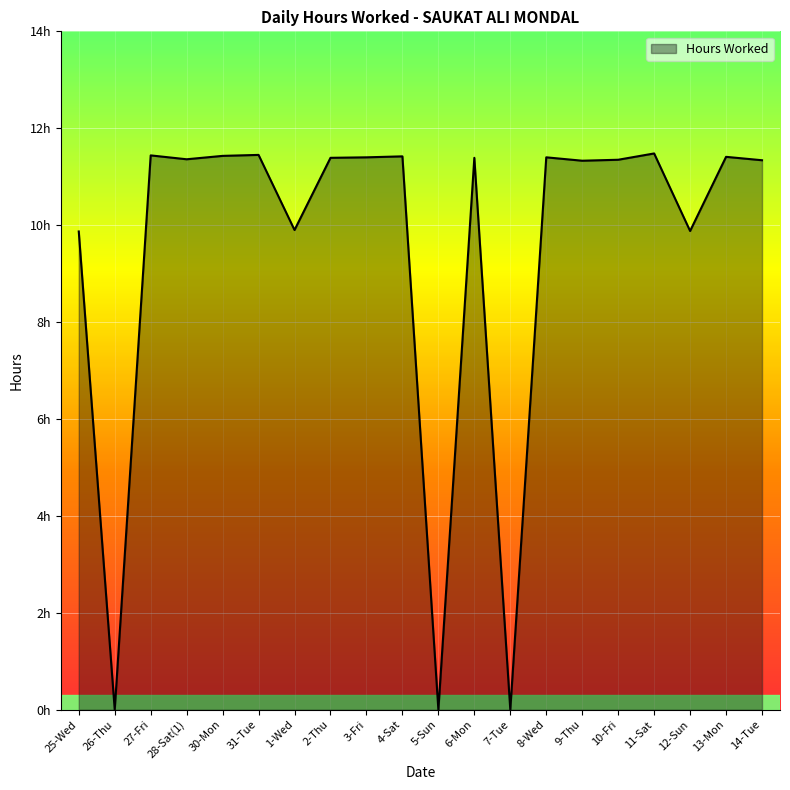

What is the value of the 8th point from the left?

11.4